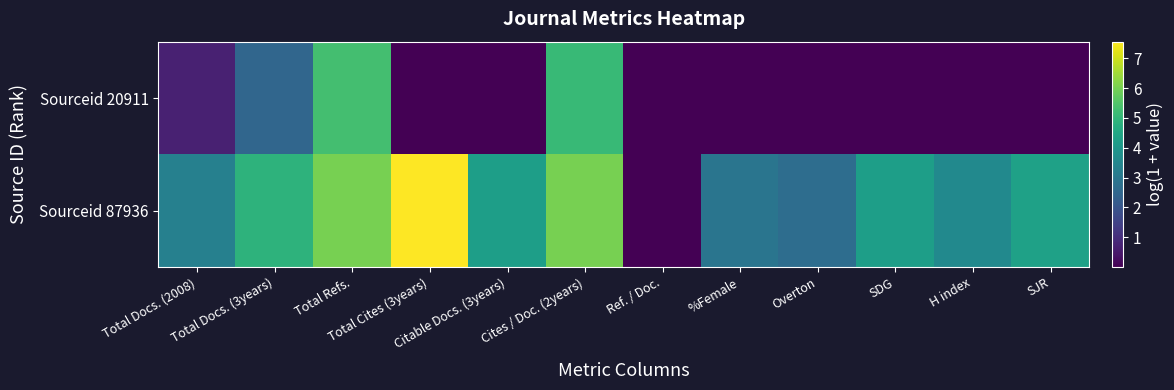

At which category is the sum across all series the highest?

Total Refs.